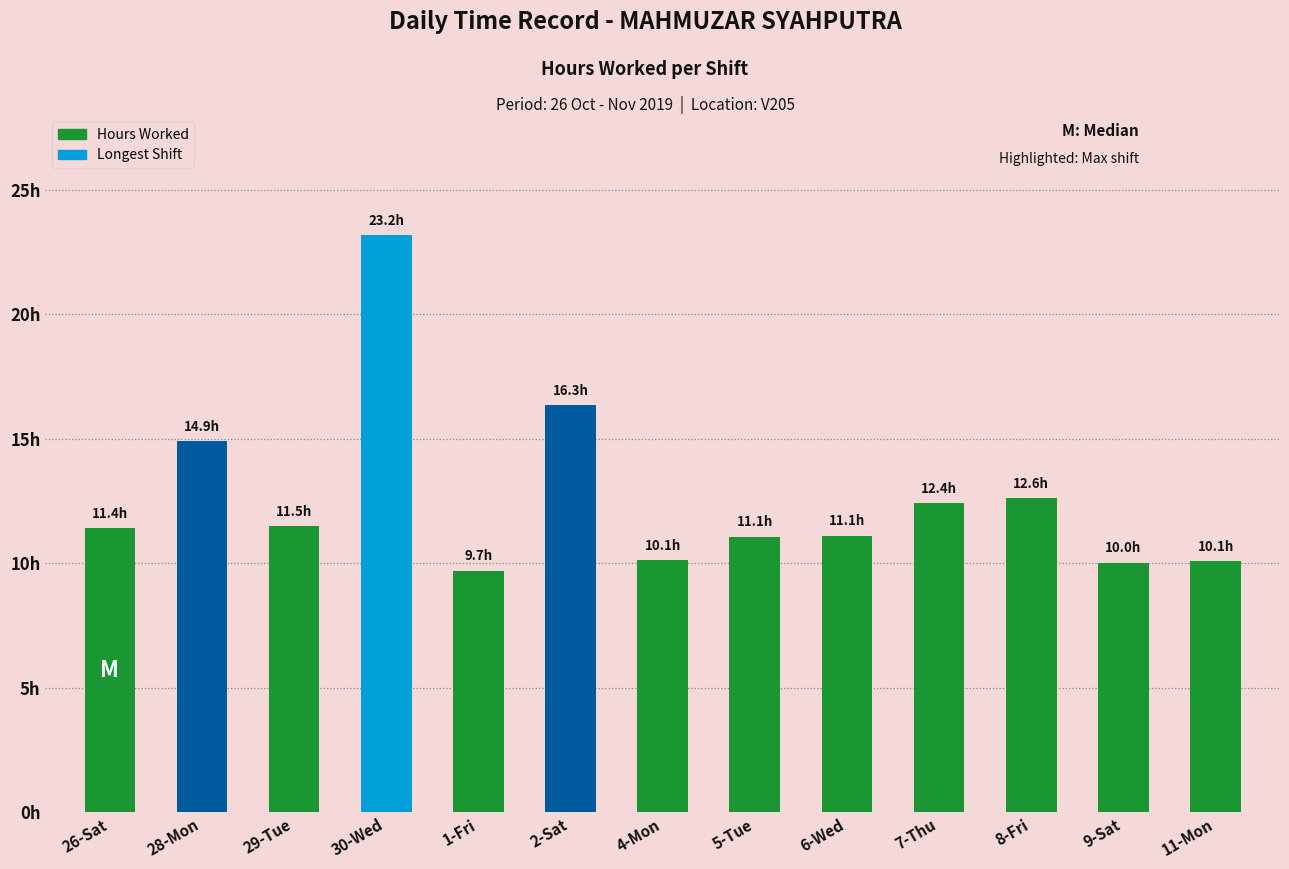

Does the chart contain any negative values?

No